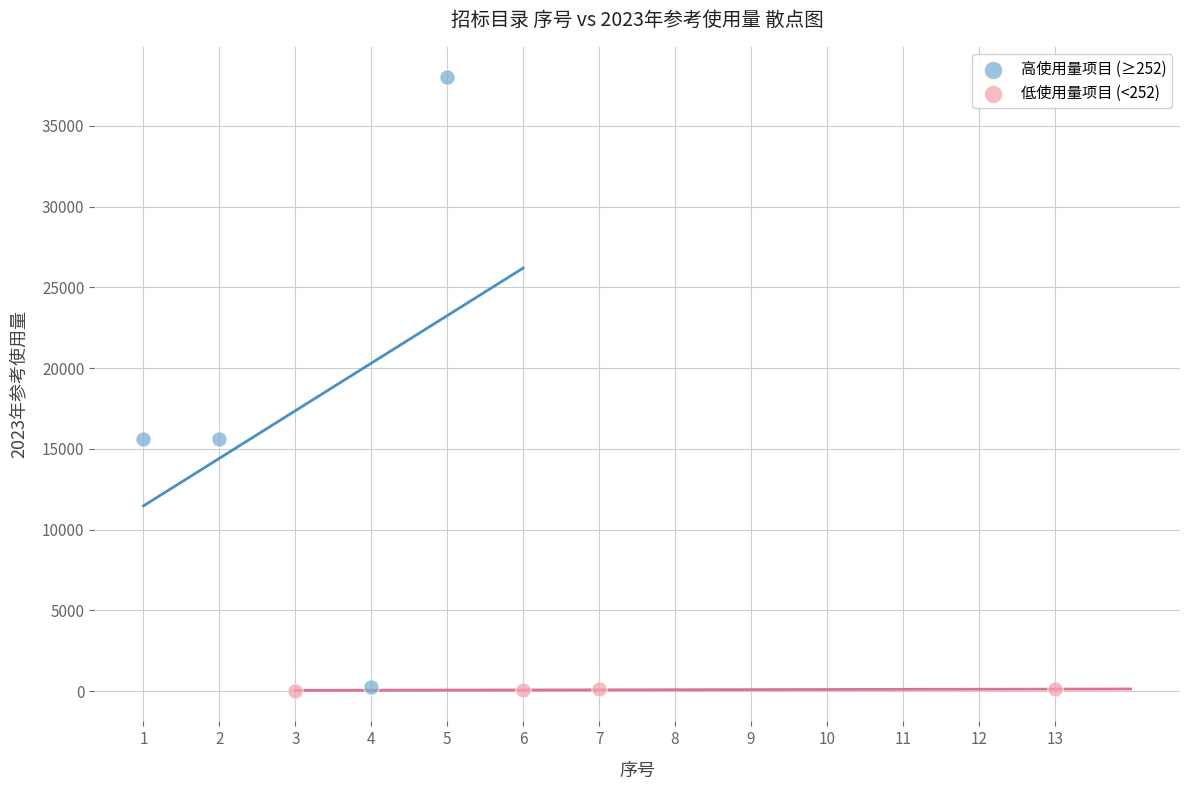

Which series has the widest spread of Y values?

高使用量项目 (≥252)